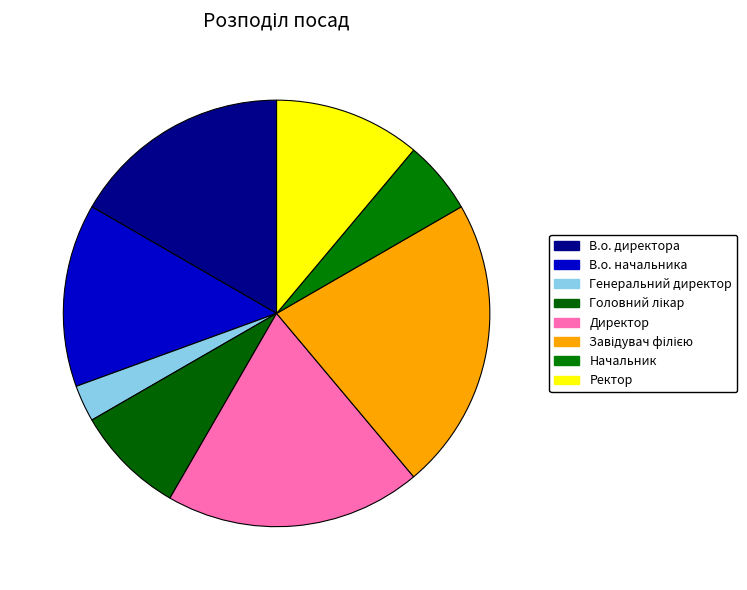

What percentage do Головний лікар and Ректор together represent?

19.4%